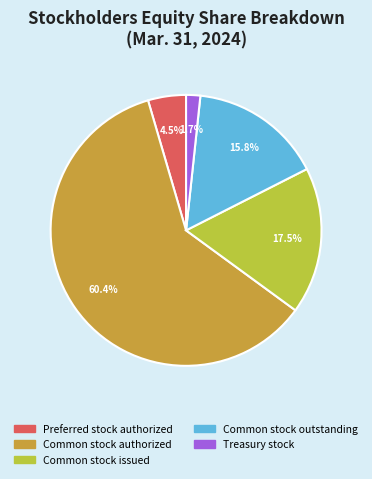

To the nearest percent, what is the average slice percentage?

20%